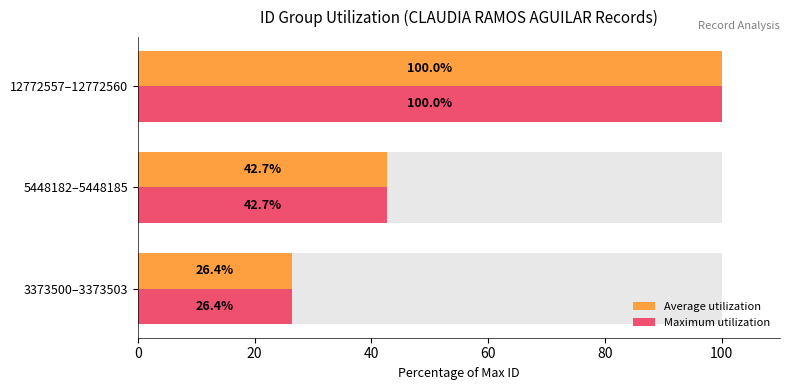

The Average utilization series shows 26.4 at 3373500–3373503. True or false?

True